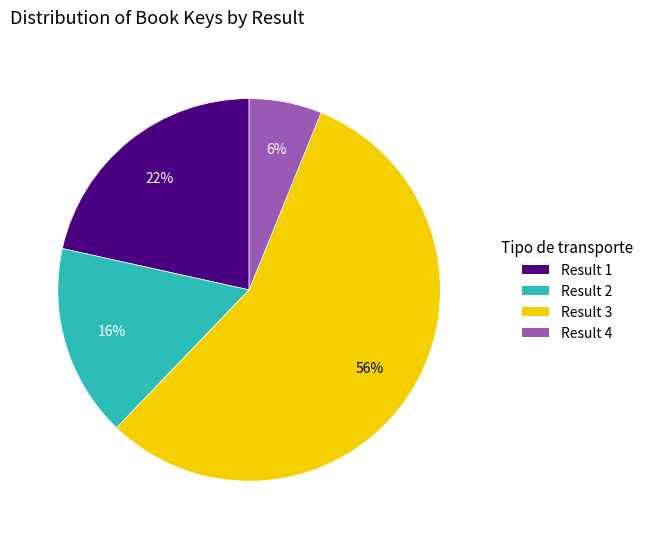

How many slices are in this pie chart?

4